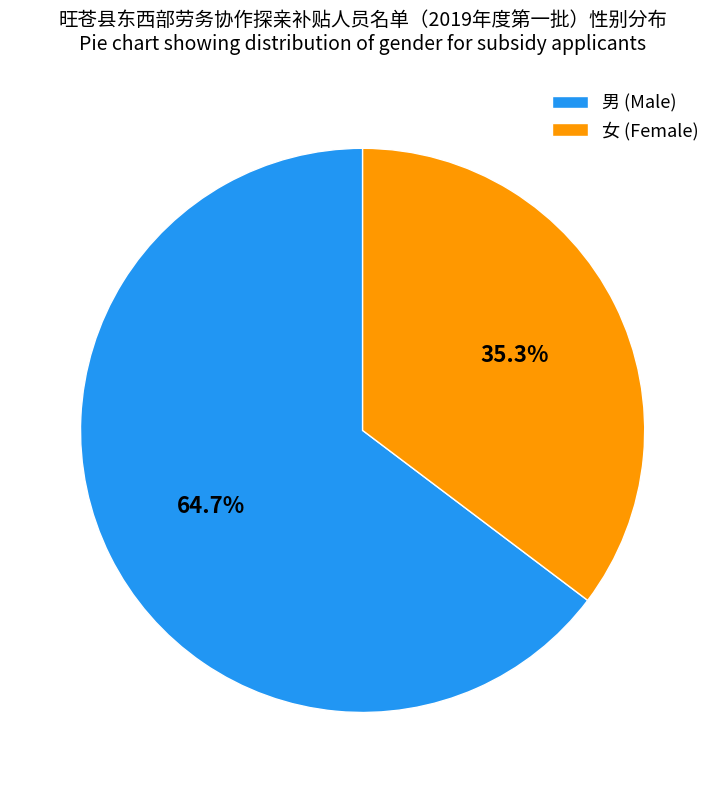

How many slices are in this pie chart?

2